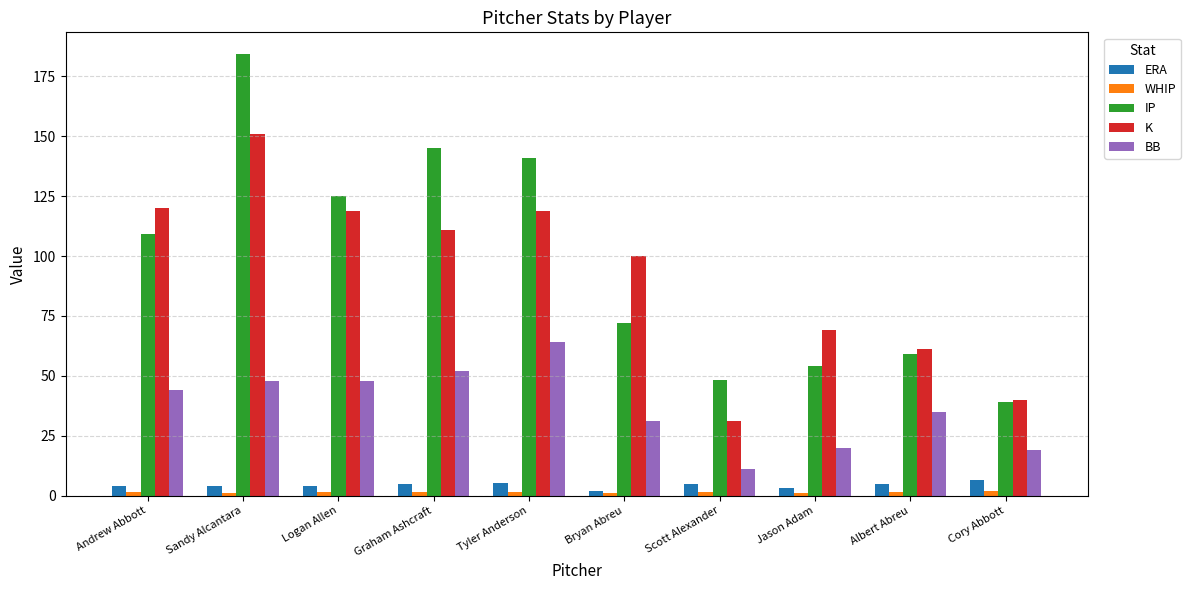

What is the value of the K bar at the 4th from the left?

111.0